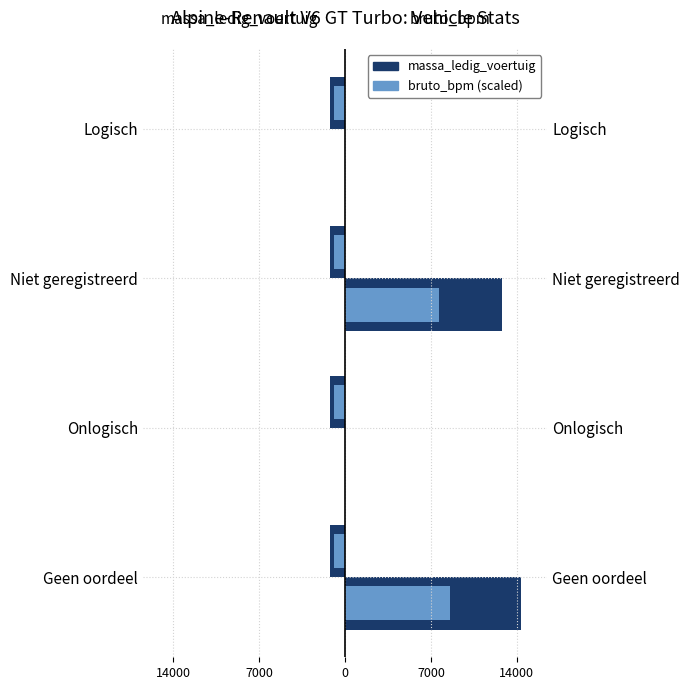

Reading left to right, transcribe all the data shown in this chart.

massa_ledig_voertuig: 0.3	0.3	0.3	0.3
bruto_bpm: 14330.0	0.0	12817.0	0.0